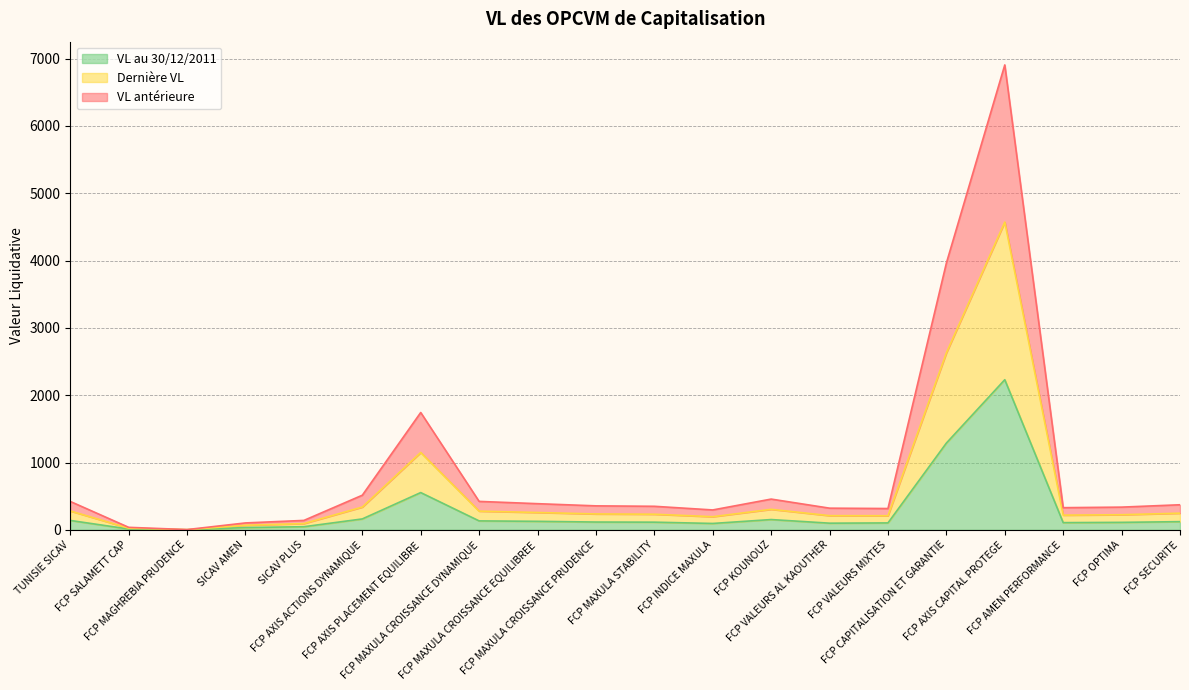

Rank the series by their average value, from lowest to highest.

VL au 30/12/2011, Dernière VL, VL antérieure